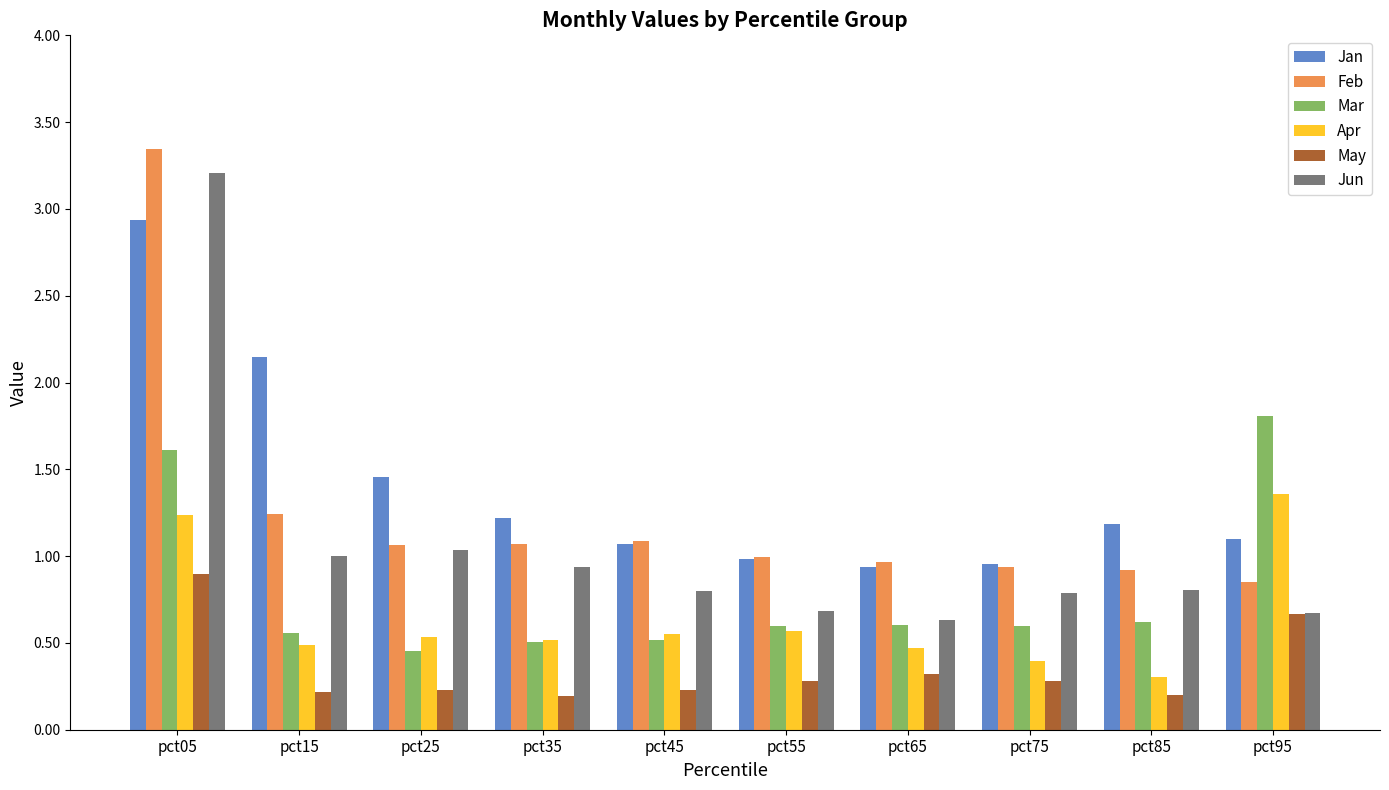

The Jun series shows 0.8 at pct75. True or false?

True